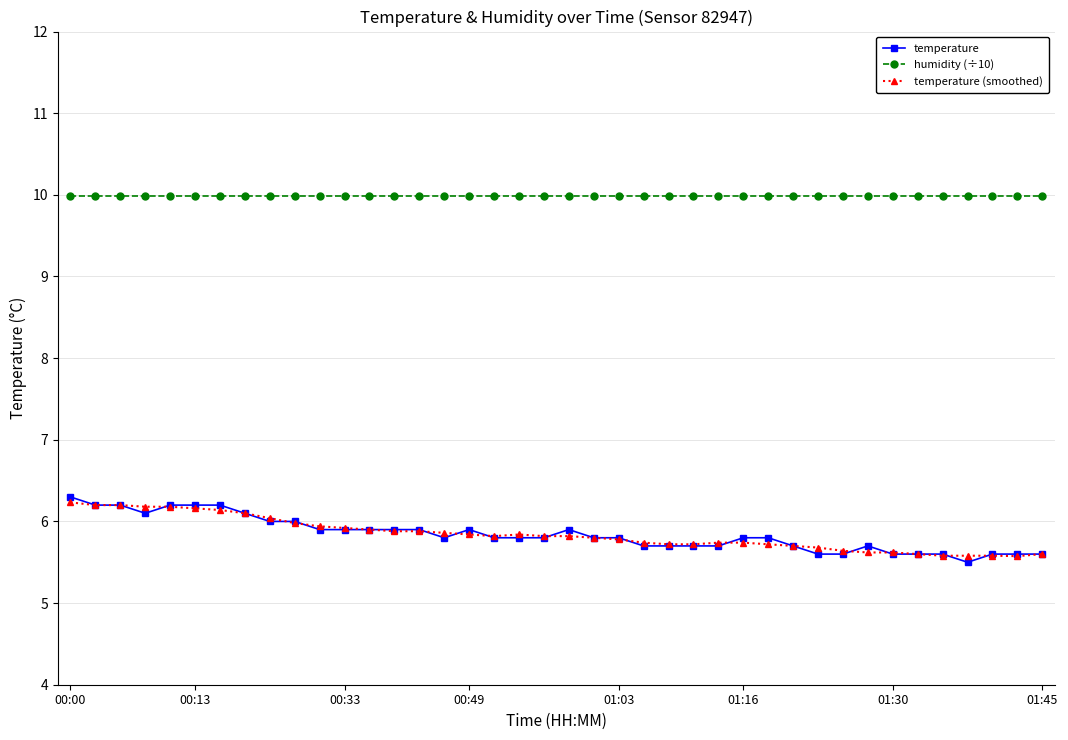

True or false: humidity (÷10) and temperature cross at least once.

False